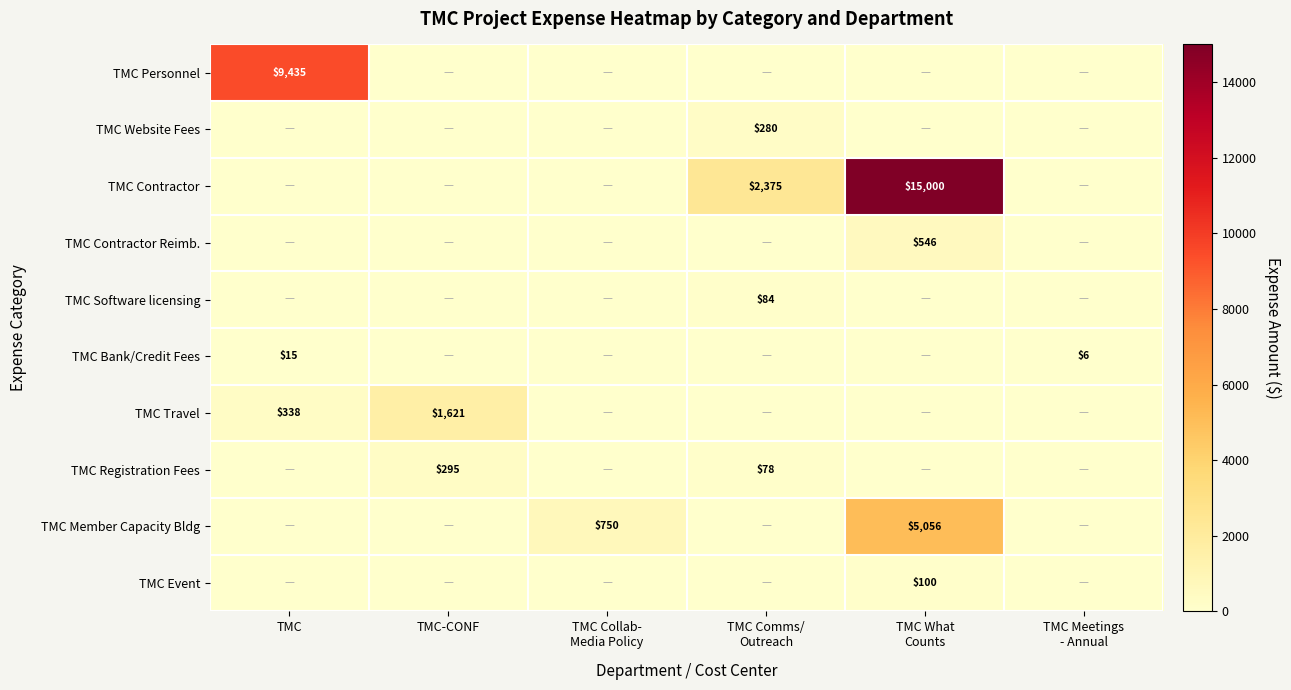

What is the sum of all TMC Event values?

100.0